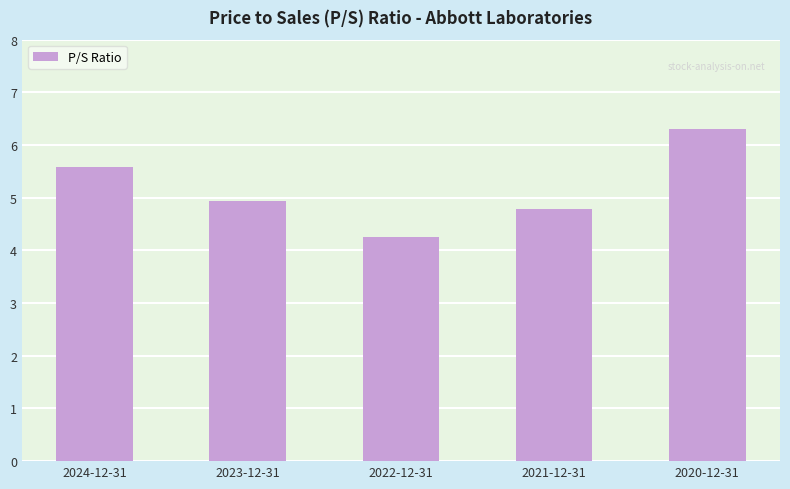

What is the average value?

5.2